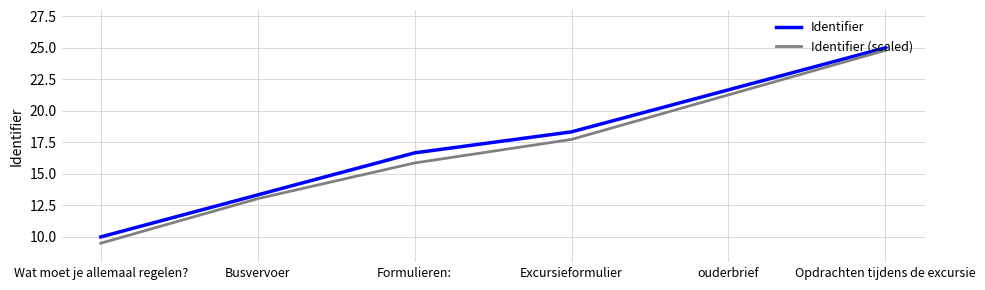

What position from the left is Opdrachten tijdens de excursie?

6